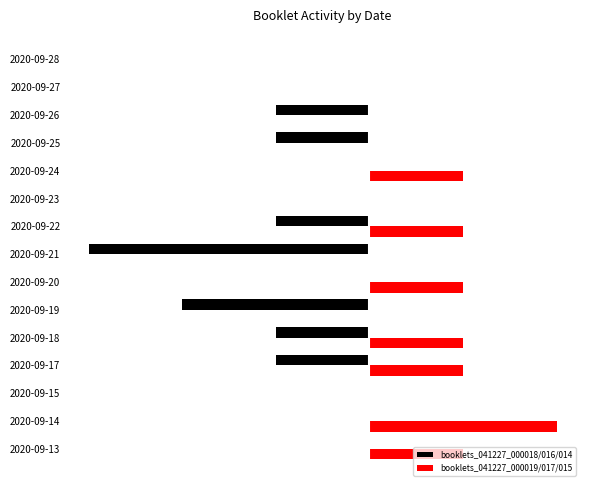

What are all the series names shown in the legend?

booklets_041227_000018/016/014, booklets_041227_000019/017/015